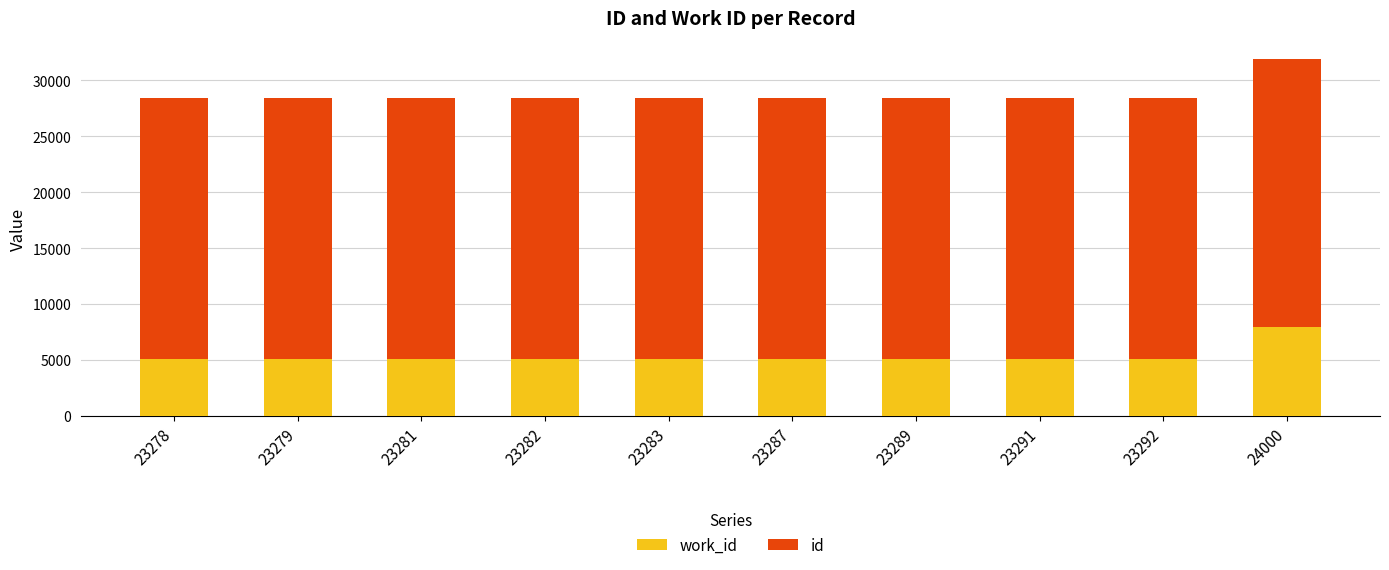

At which category is the sum across all series the highest?

24000